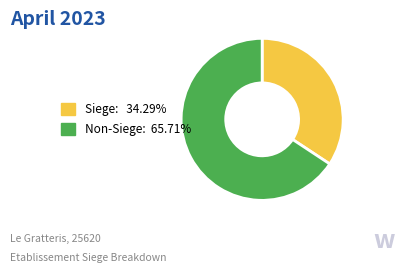

Is there any slice that represents more than half of the pie?

Yes